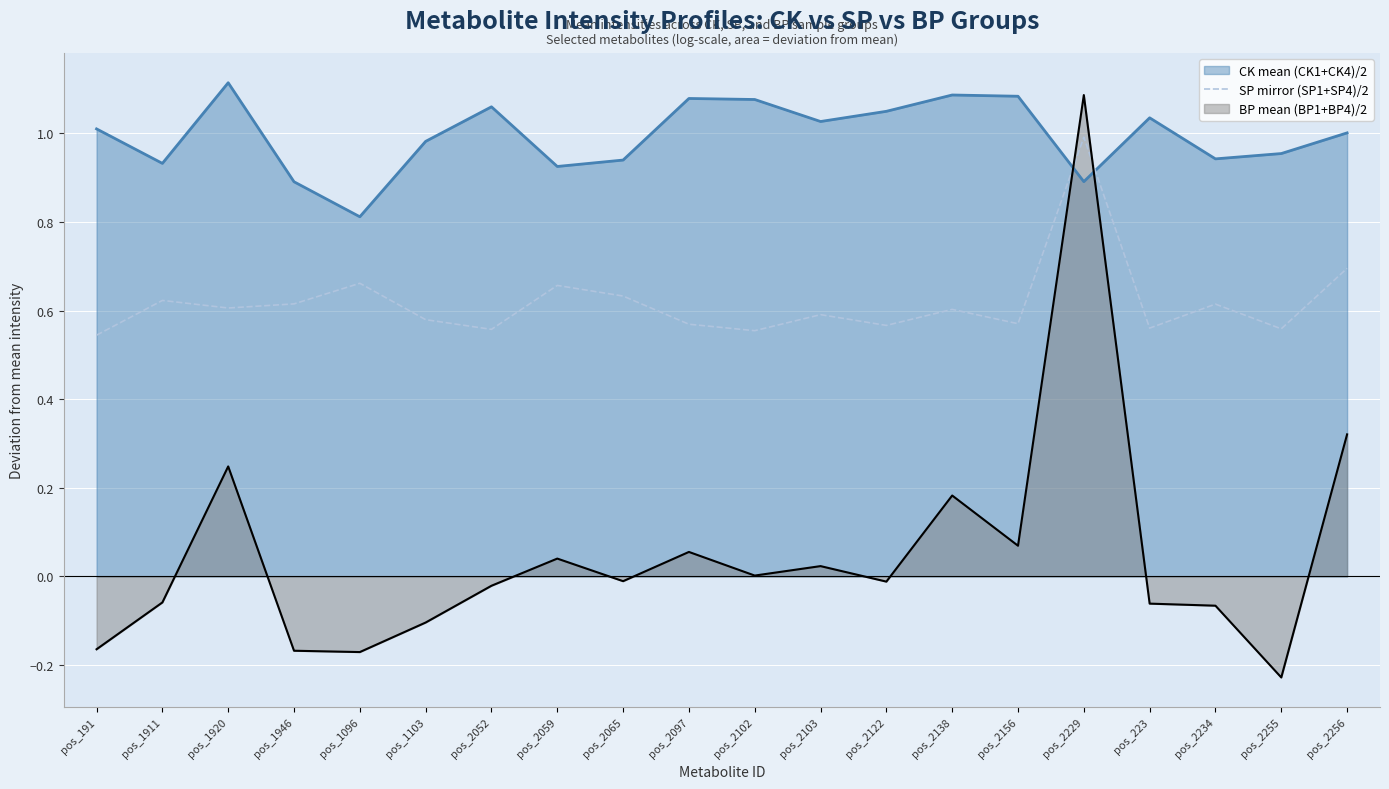

List the series in order of their overall mean, highest first.

CK mean (CK1+CK4)/2, SP mirror (SP1+SP4)/2, BP mean (BP1+BP4)/2